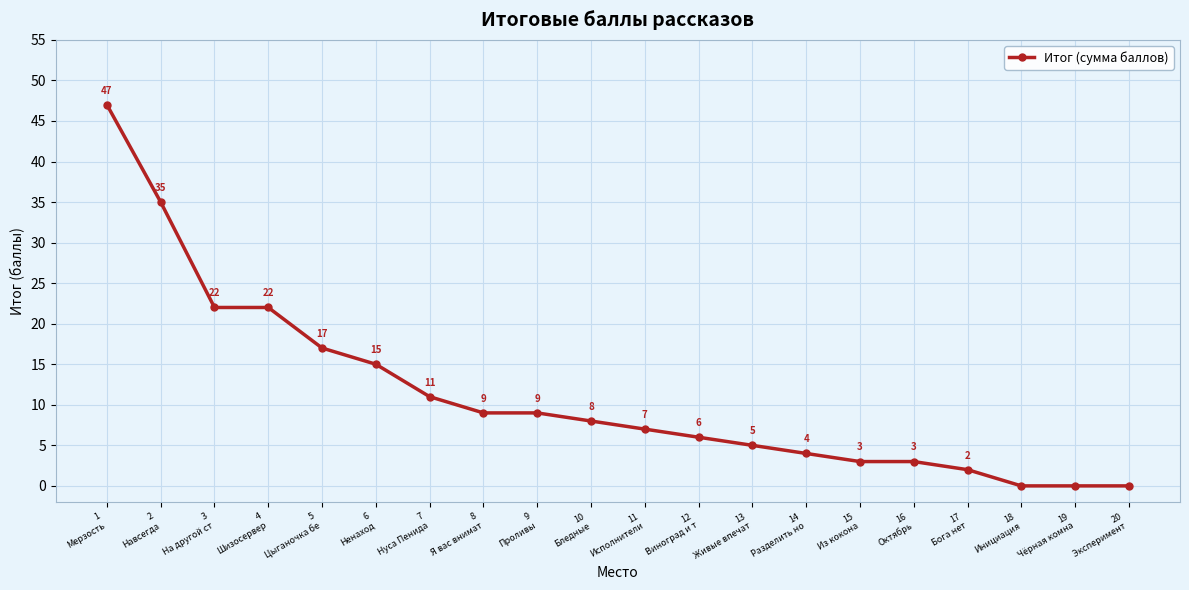

What is the greatest value displayed?

47